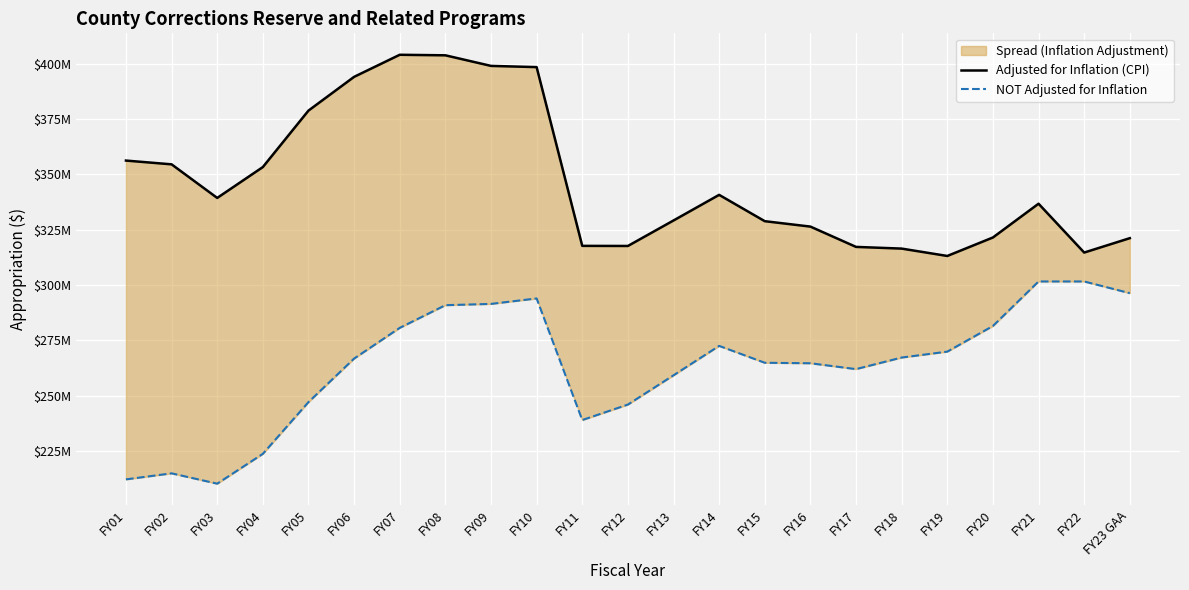

Reading left to right, list all the values displayed in this chart.

Adjusted for Inflation (CPI): FY01=356185742	FY02=354484183	FY03=339318495	FY04=353253287	FY05=378748257	FY06=393981167	FY07=403947531	FY08=403705832	FY09=398926585	FY10=398377819	FY11=317678473	FY12=317631947	FY13=329139440	FY14=340706357	FY15=328821482	FY16=326379033	FY17=317213762	FY18=316445806	FY19=313118840	FY20=321461366	FY21=336710415	FY22=314658525	FY23 GAA=321156296
NOT Adjusted for Inflation: FY01=212258718	FY02=214985346	FY03=210321245	FY04=223788319	FY05=247148635	FY06=266800567	FY07=280658989	FY08=290896515	FY09=291478483	FY10=293942482	FY11=239048469	FY12=246032884	FY13=259243295	FY14=272529319	FY15=264904654	FY16=264683994	FY17=262037156	FY18=267262592	FY19=269935217	FY20=281507119	FY21=301610214	FY22=301610215	FY23 GAA=296321156